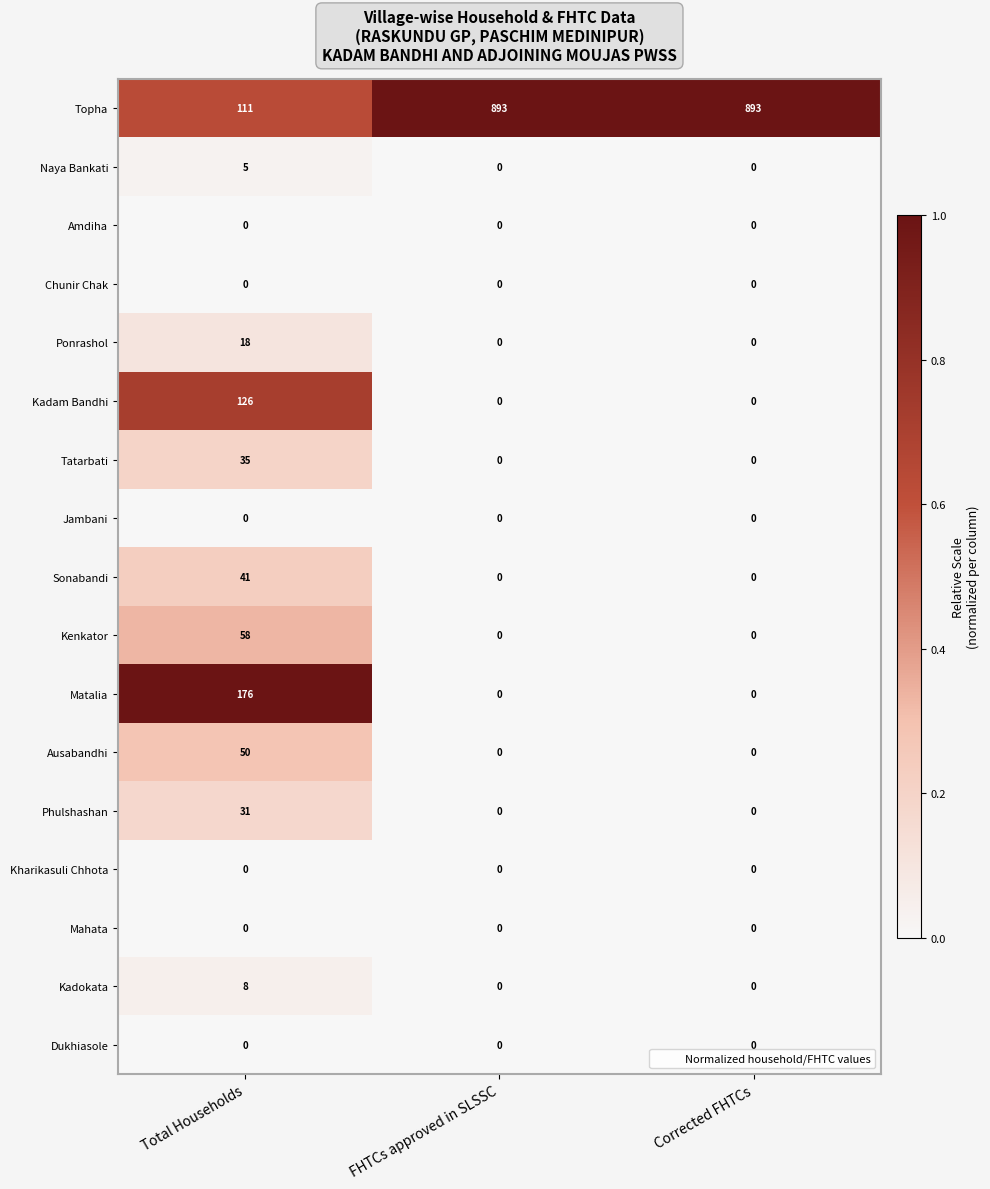

Is the value of Topha at Total Households greater than the value of Dukhiasole at FHTCs approved in SLSSC?

Yes